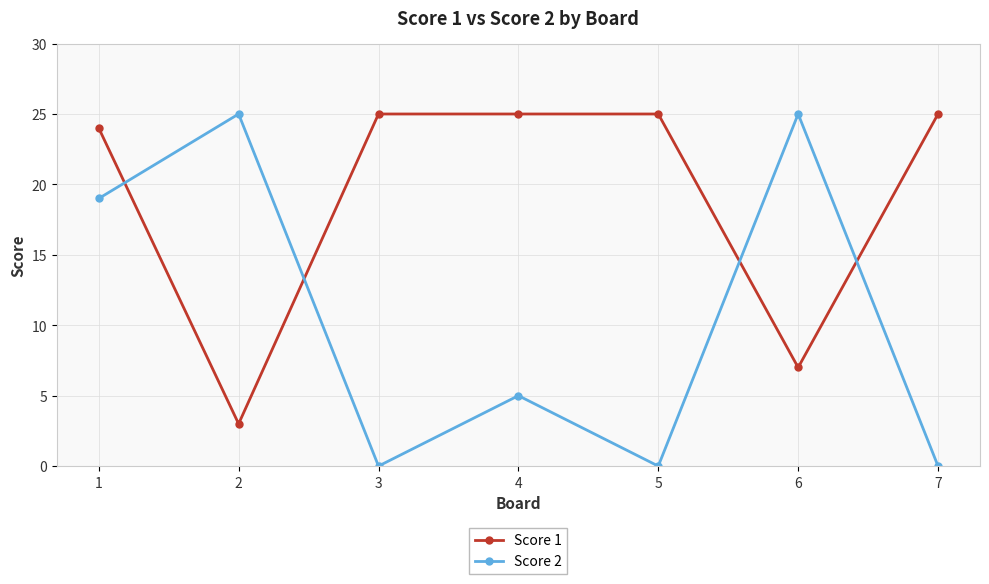

At which category does Score 2 reach its first local valley?

3